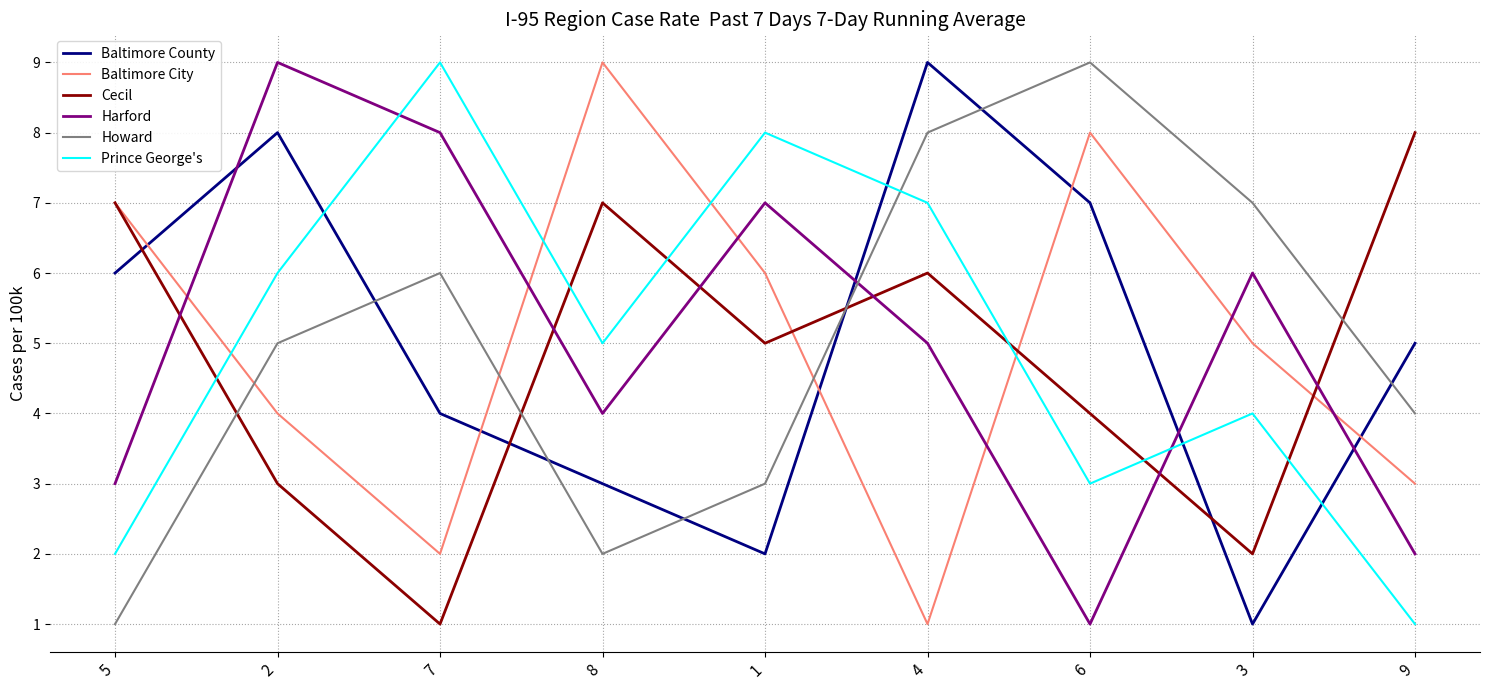

Which series changed the most between 7 and 3?

Prince George's